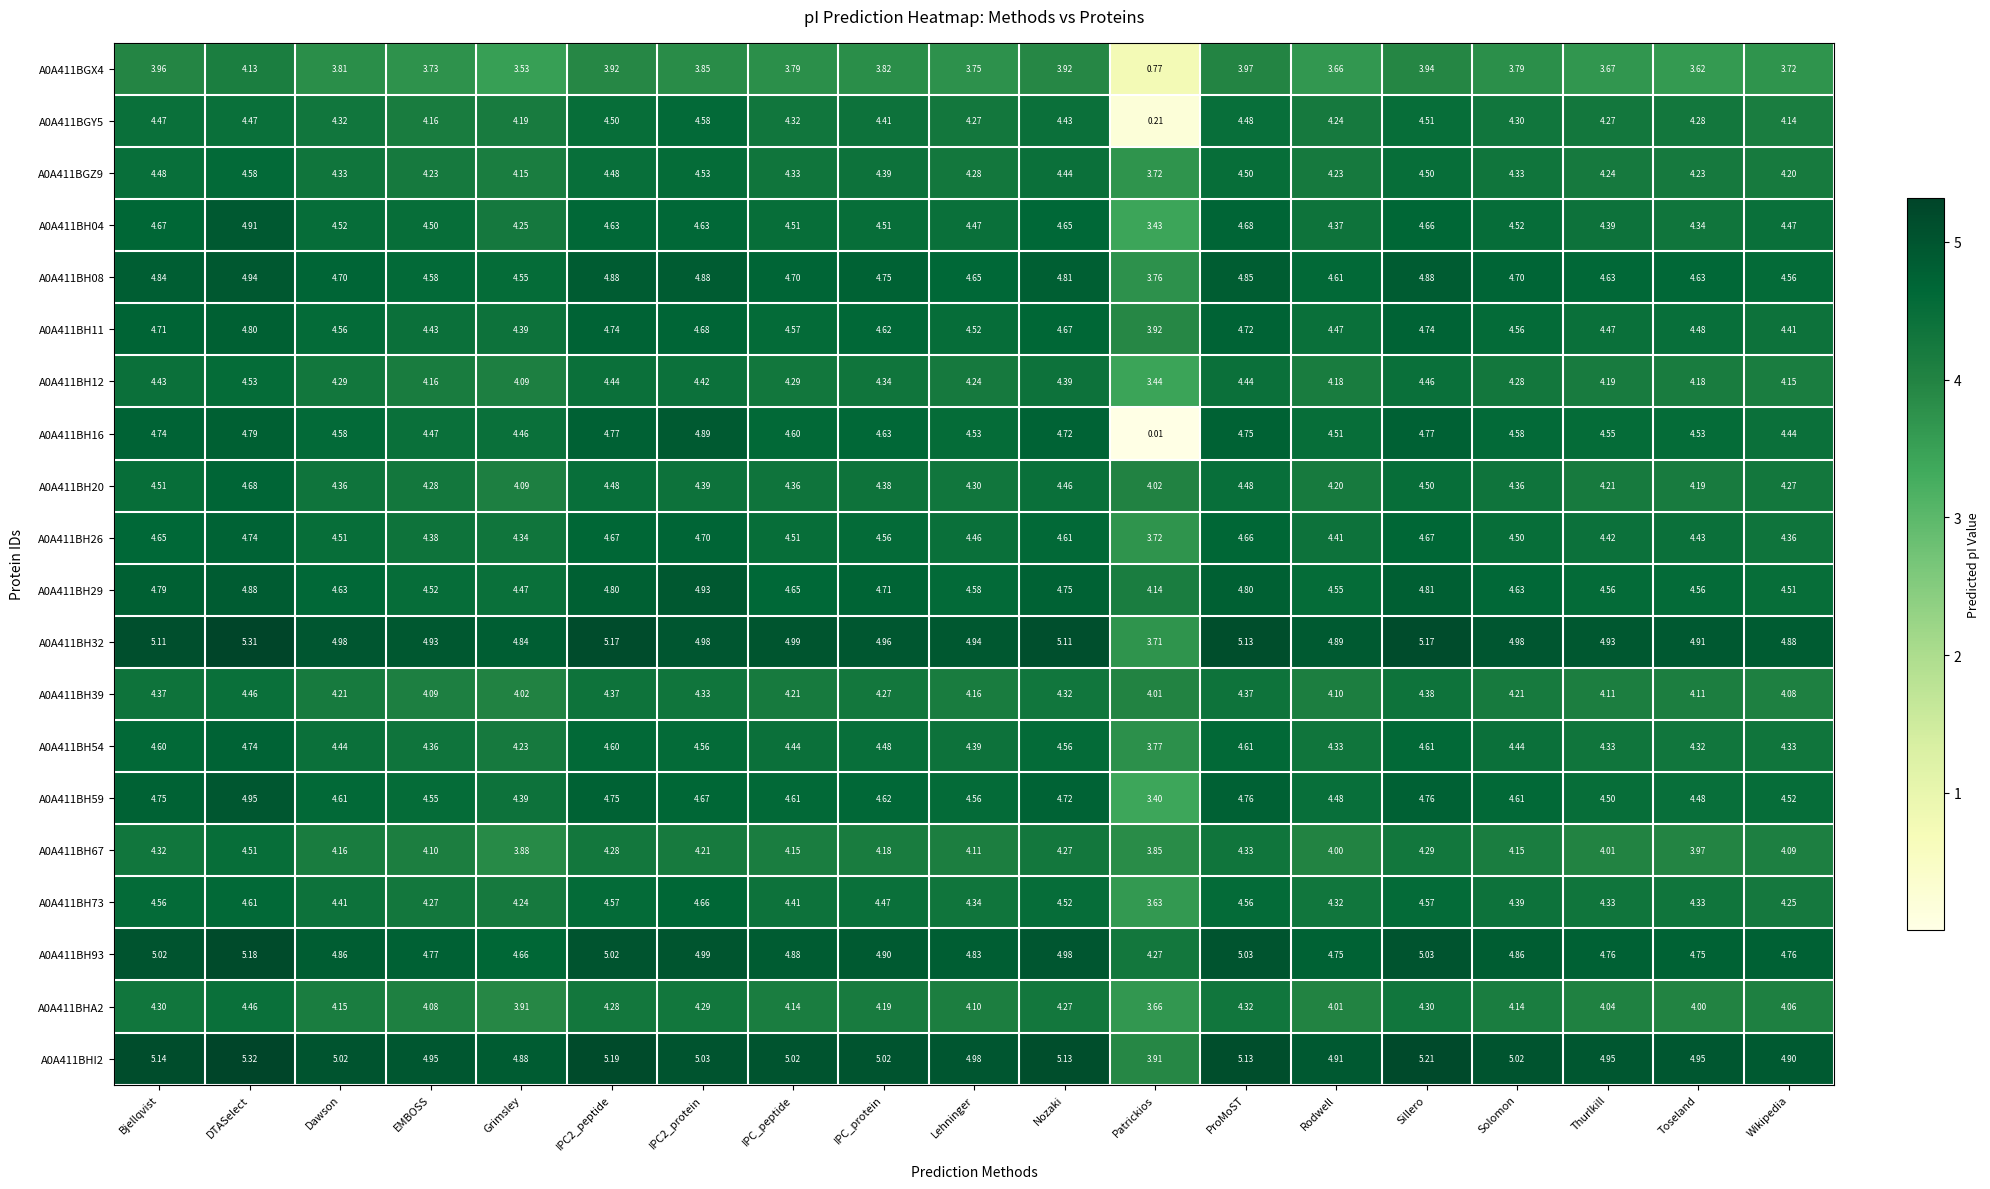

Where does the A0A411BH08 series first go above 4?

Bjellqvist